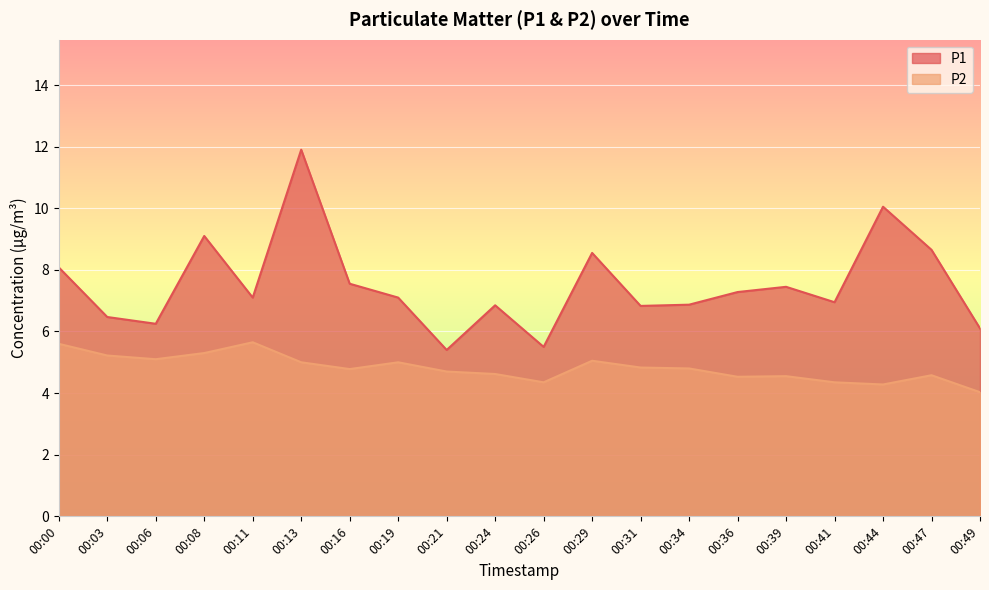

The value of P2 at 00:49 is 7.2. True or false?

False